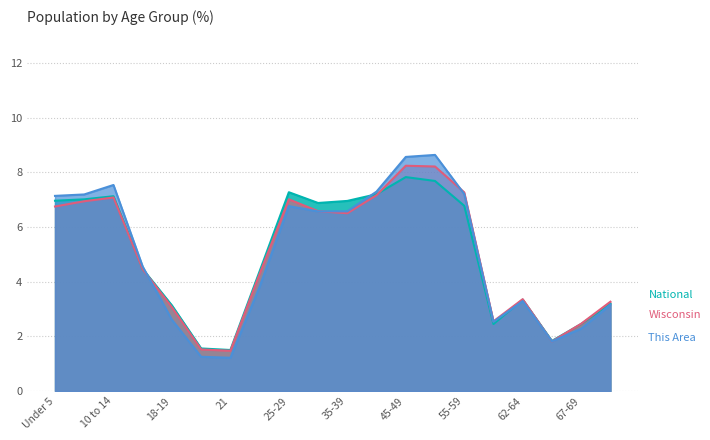

At which label is Wisconsin closest to 4?

22-24